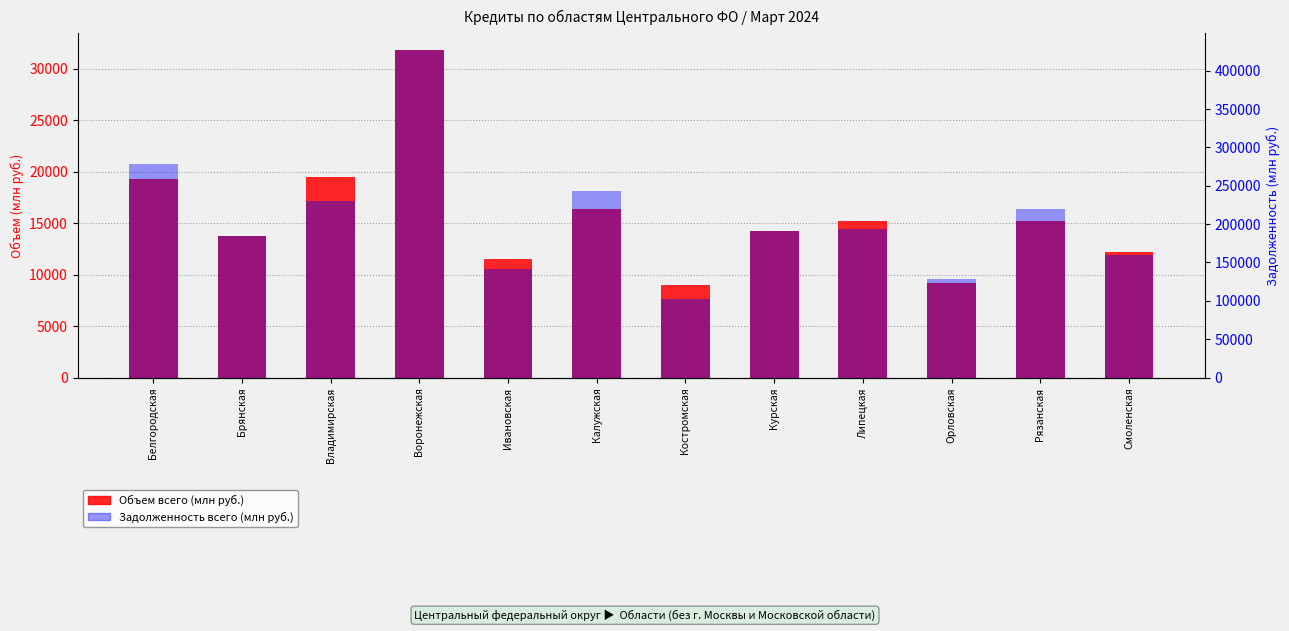

What is the lowest value of the Задолженность всего series?

102759